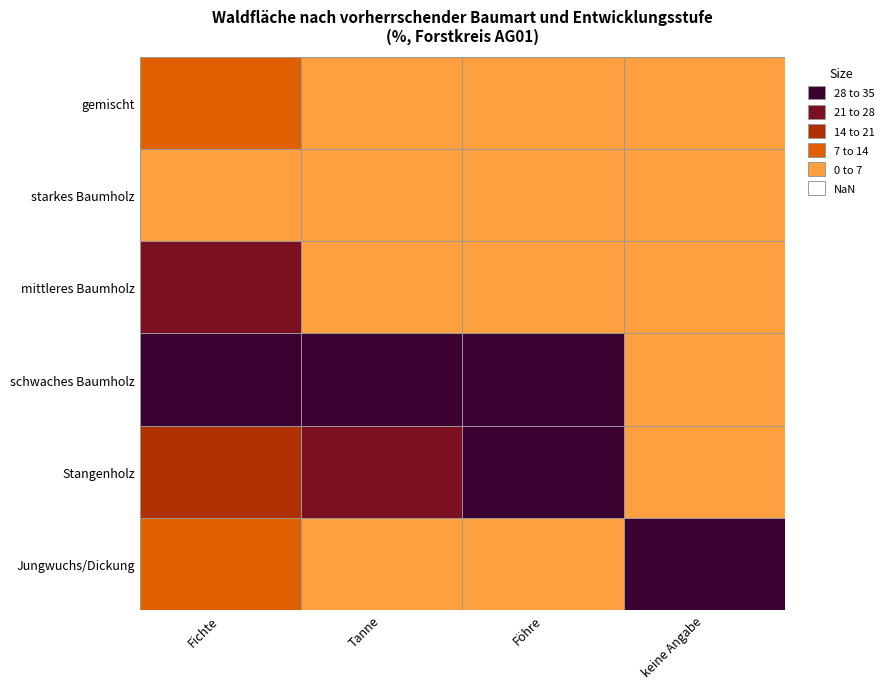

Is it true that Fichte equals 9.8 at Jungwuchs/Dickung?

True